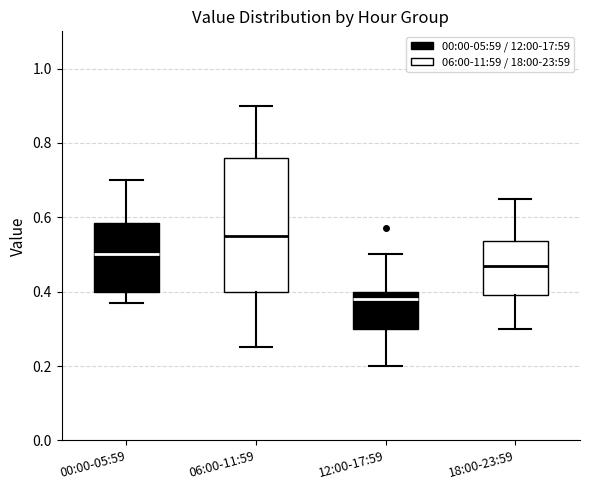

Reading left to right, read every box against the y-axis: the position of its median line, the range the box covers, and the ends of its whiskers. The values are not printed on the chart, so give them approximately, as read against the axis.

00:00-05:59: median 0.50, box 0.40 to 0.58, whiskers 0.38 to 0.70
06:00-11:59: median 0.56, box 0.40 to 0.76, whiskers 0.26 to 0.90
12:00-17:59: median 0.38, box 0.30 to 0.40, whiskers 0.20 to 0.50
18:00-23:59: median 0.48, box 0.40 to 0.54, whiskers 0.30 to 0.66